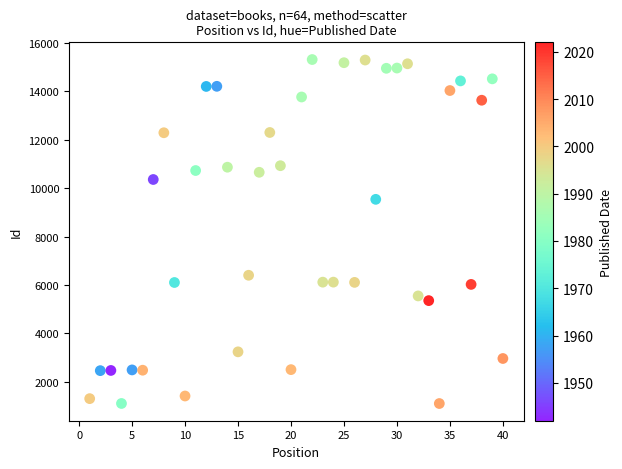

What Y value in the scatter plot is closest to 8209?

9540